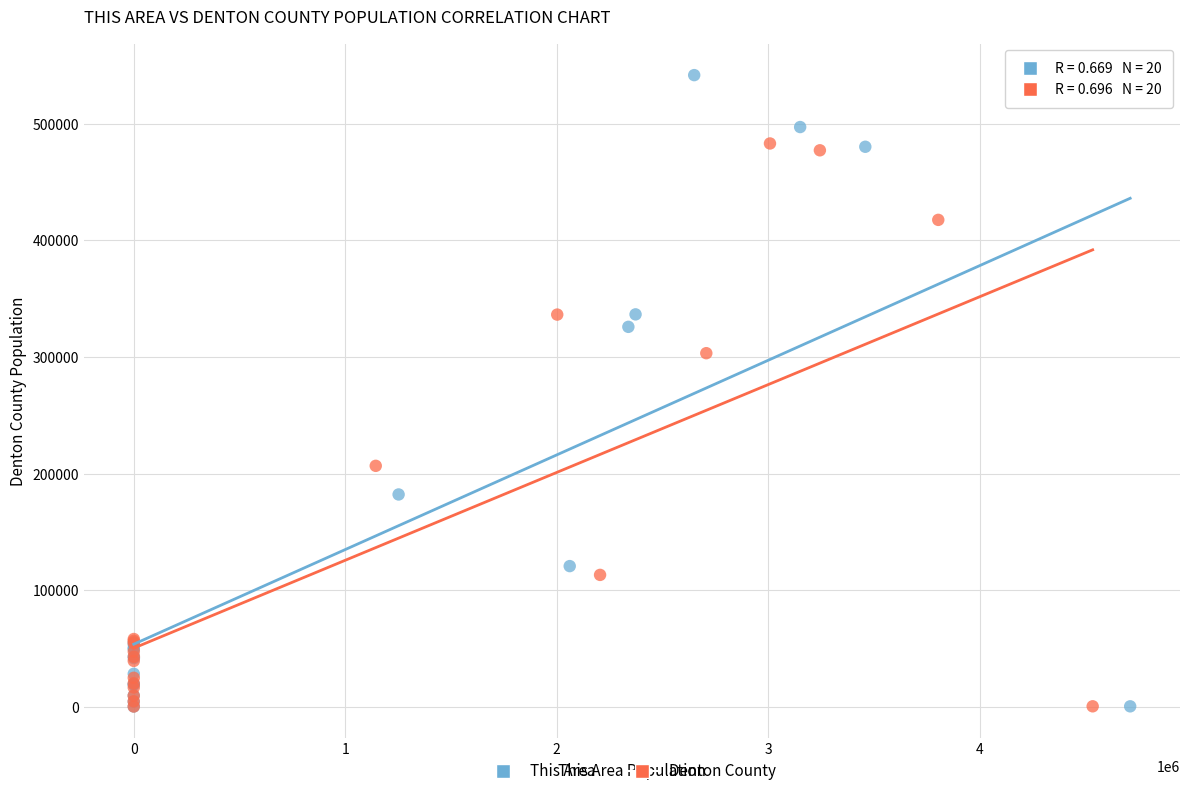

Which series has the widest spread of Y values?

This Area